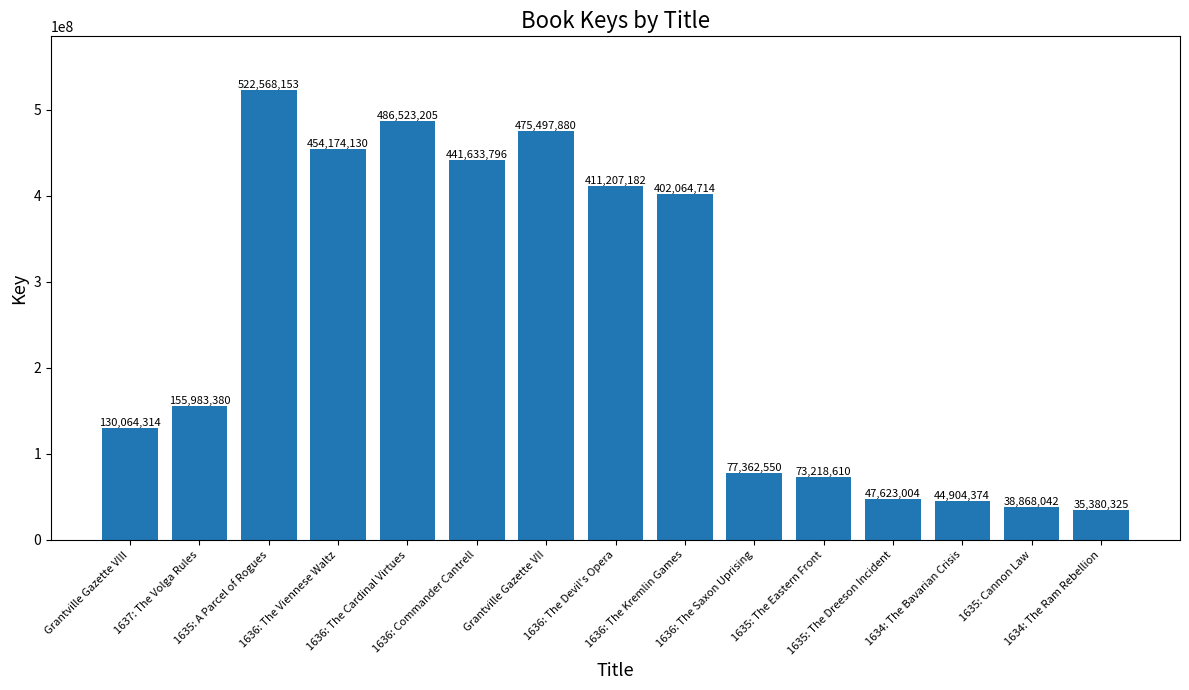

Does the chart contain any negative values?

No